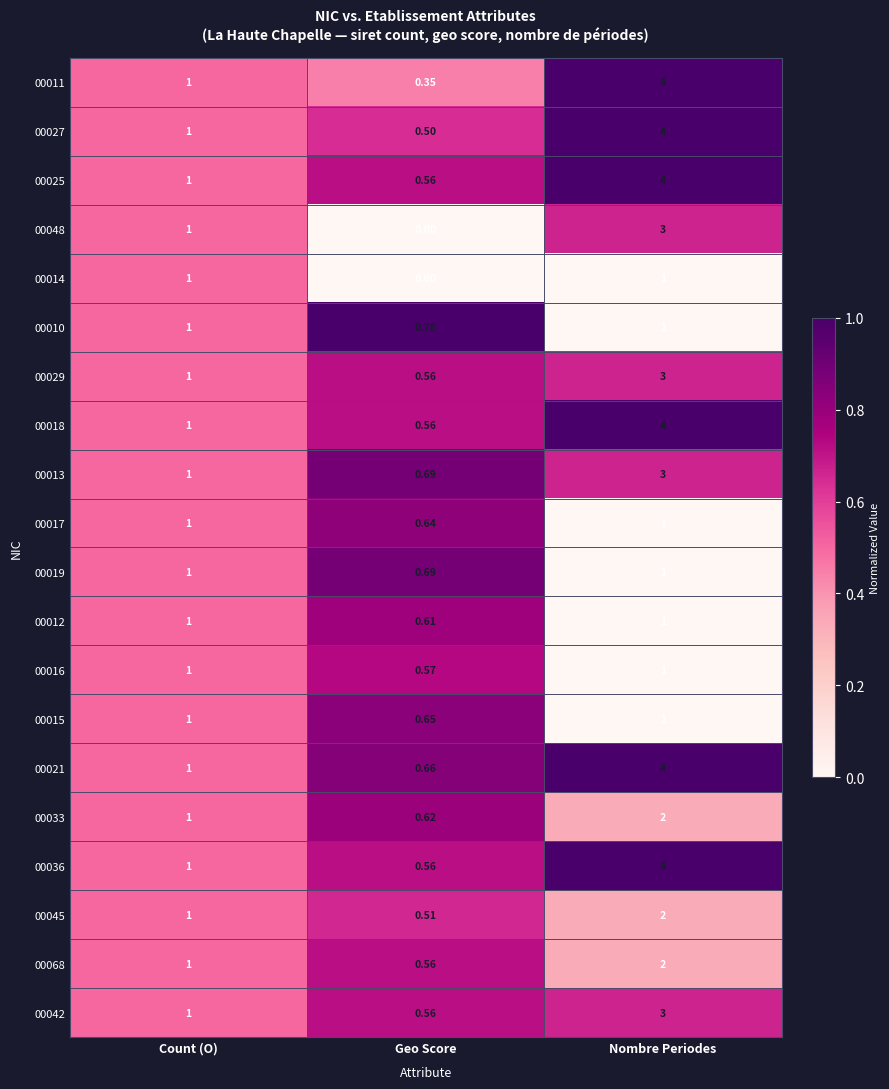

At which label is 00014 closest to 0?

Geo Score